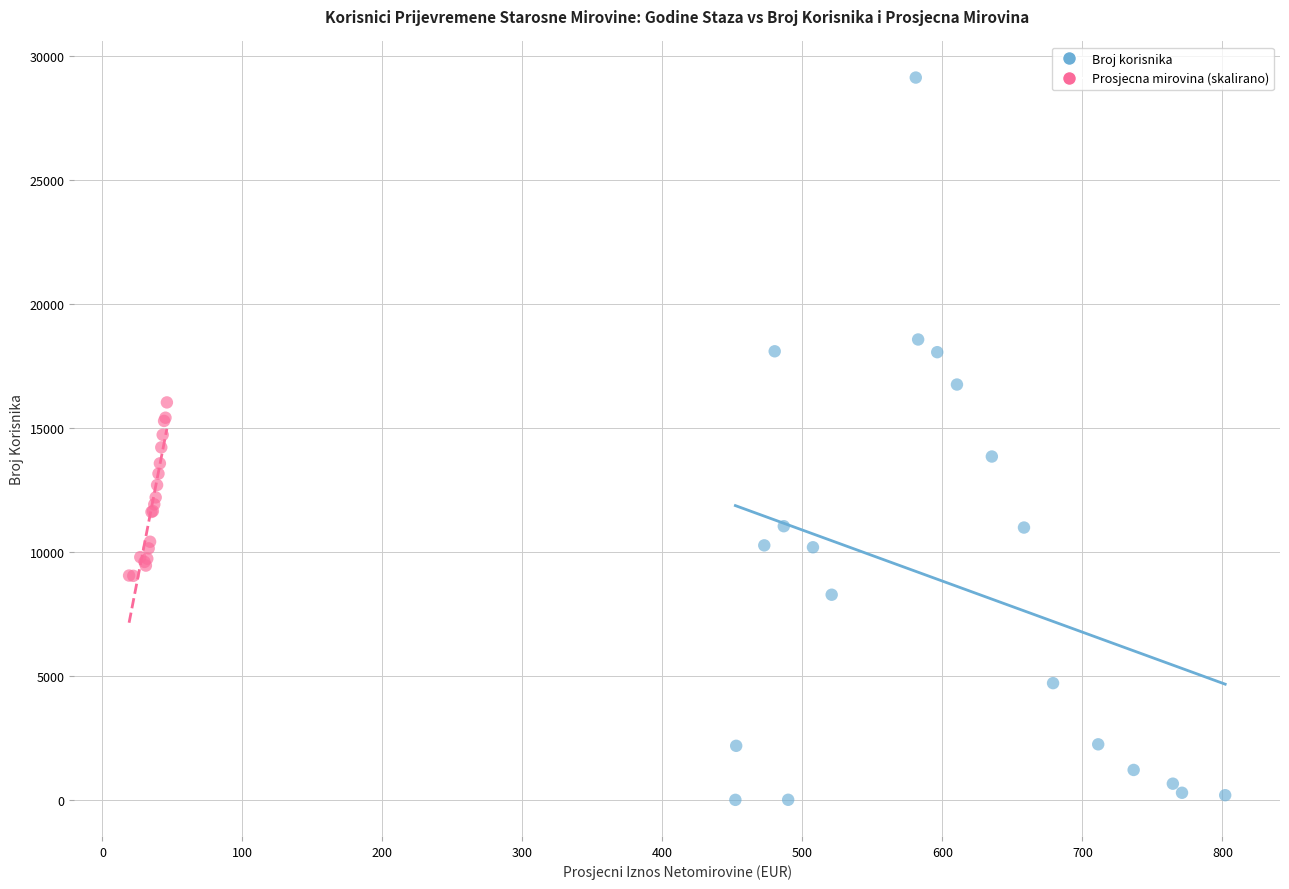

Which series contains the lowest Y value?

Broj korisnika